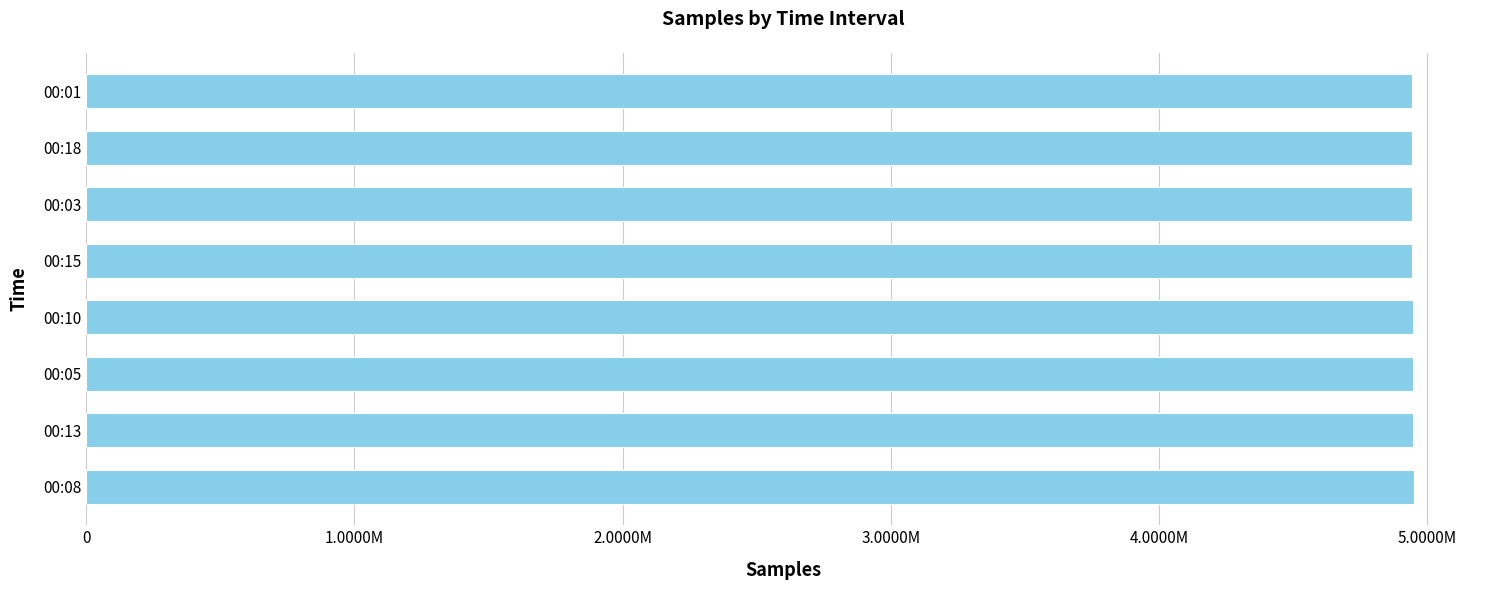

Are the bars grouped side by side (vs. stacked)?

No